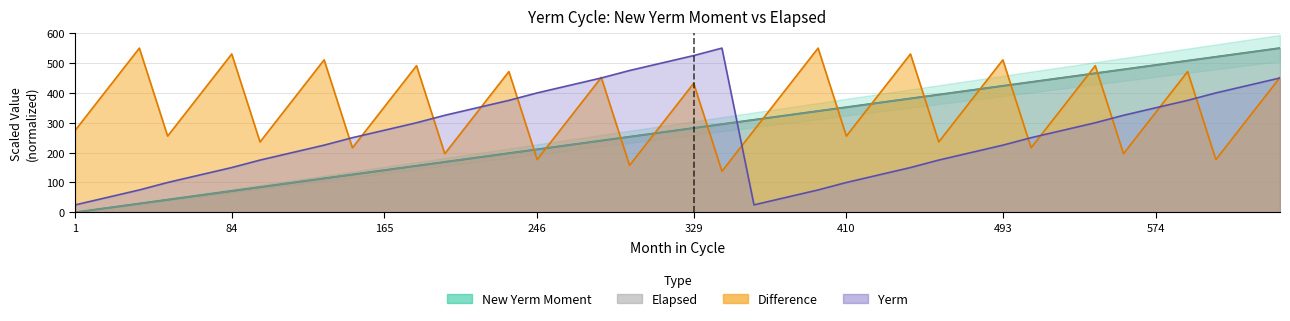

At which label does New Yerm Moment reach its minimum?

1